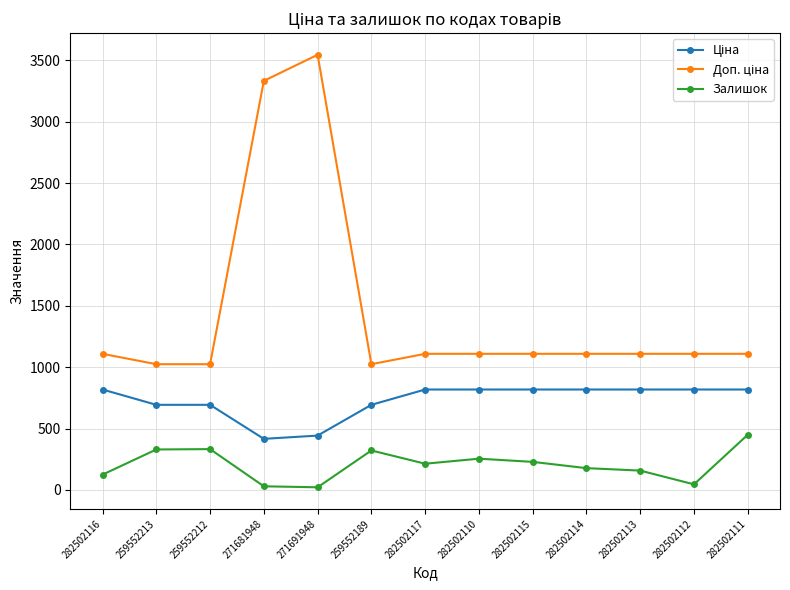

What is the spread (max minus min) of values at 282502111?

659.2